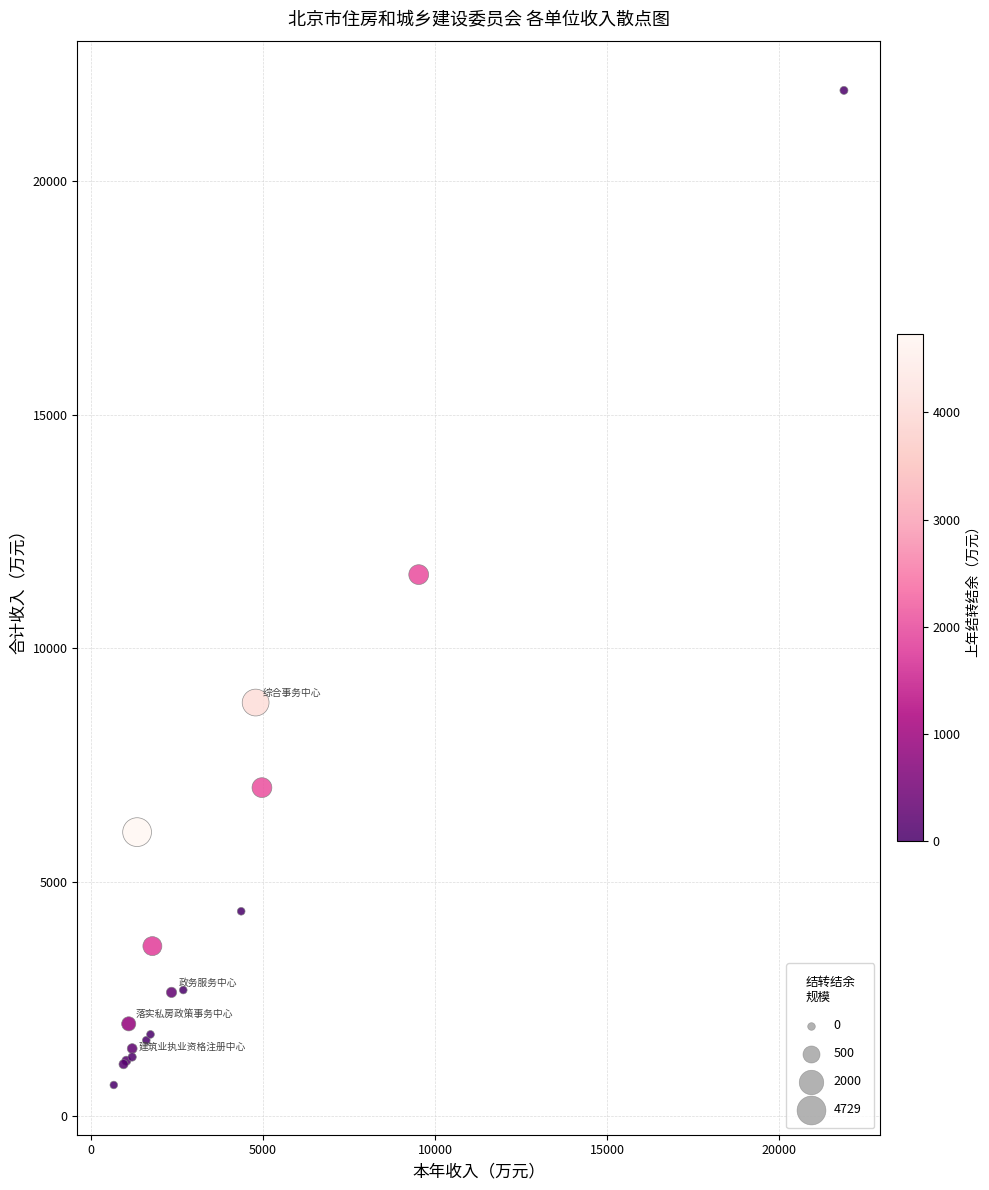

What Y value in the scatter plot is closest to 11298?

11578.8